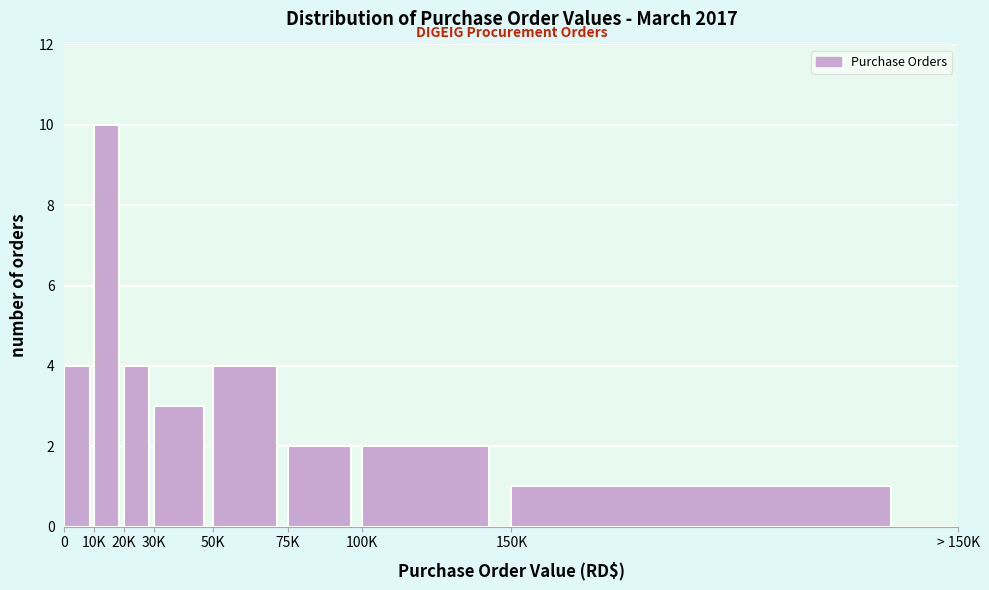

Reading left to right, list all the values displayed in this chart.

0=4	10K=10	20K=4	30K=3	50K=4	75K=2	100K=2	150K=1